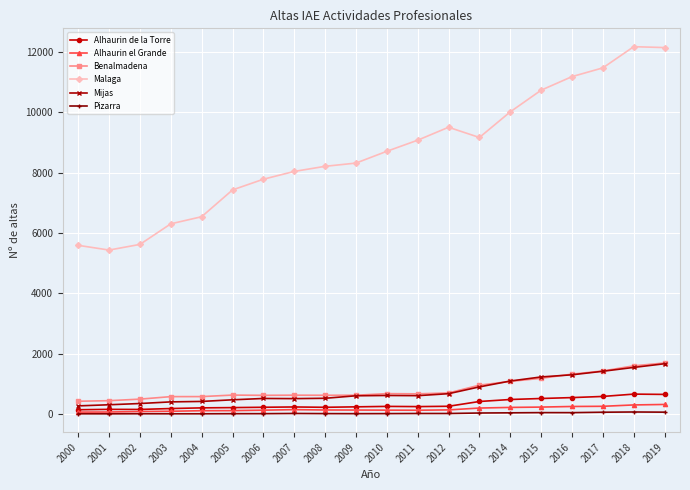

True or false: Pizarra and Malaga cross at least once.

False